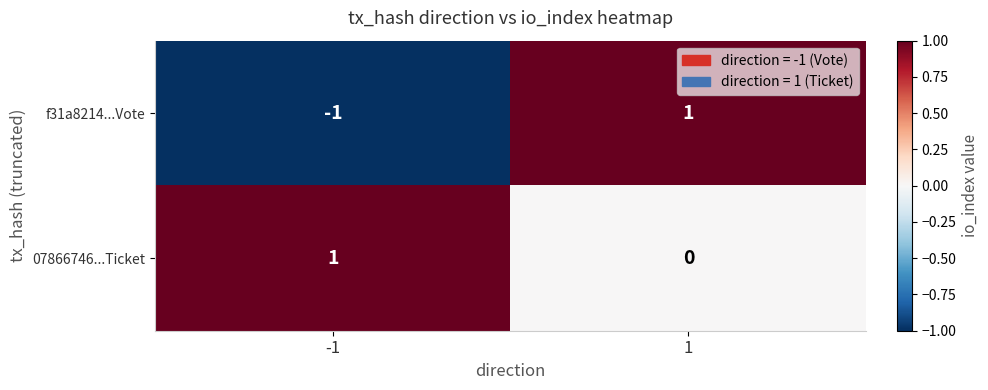

True or false: f31a8214...Vote has a value of 2 at 1.

False